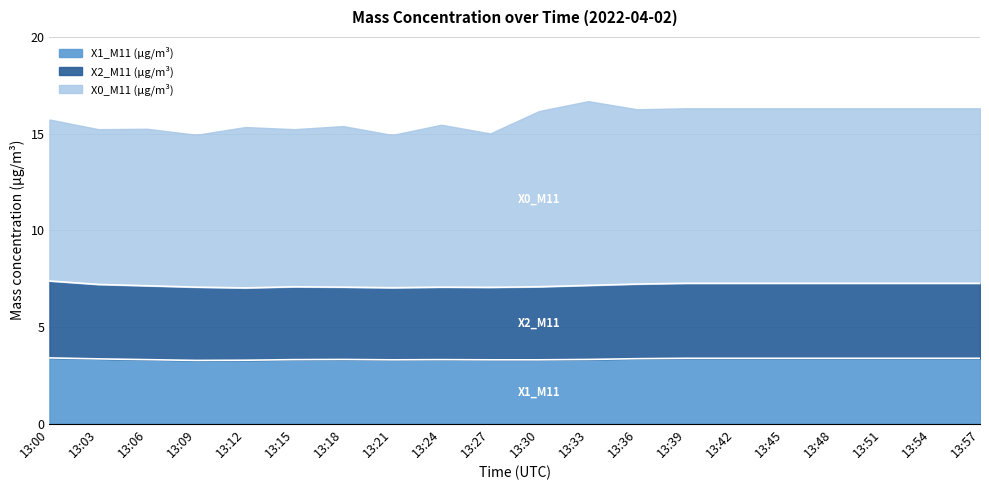

What is the total value across all series at 13:12?

15.3